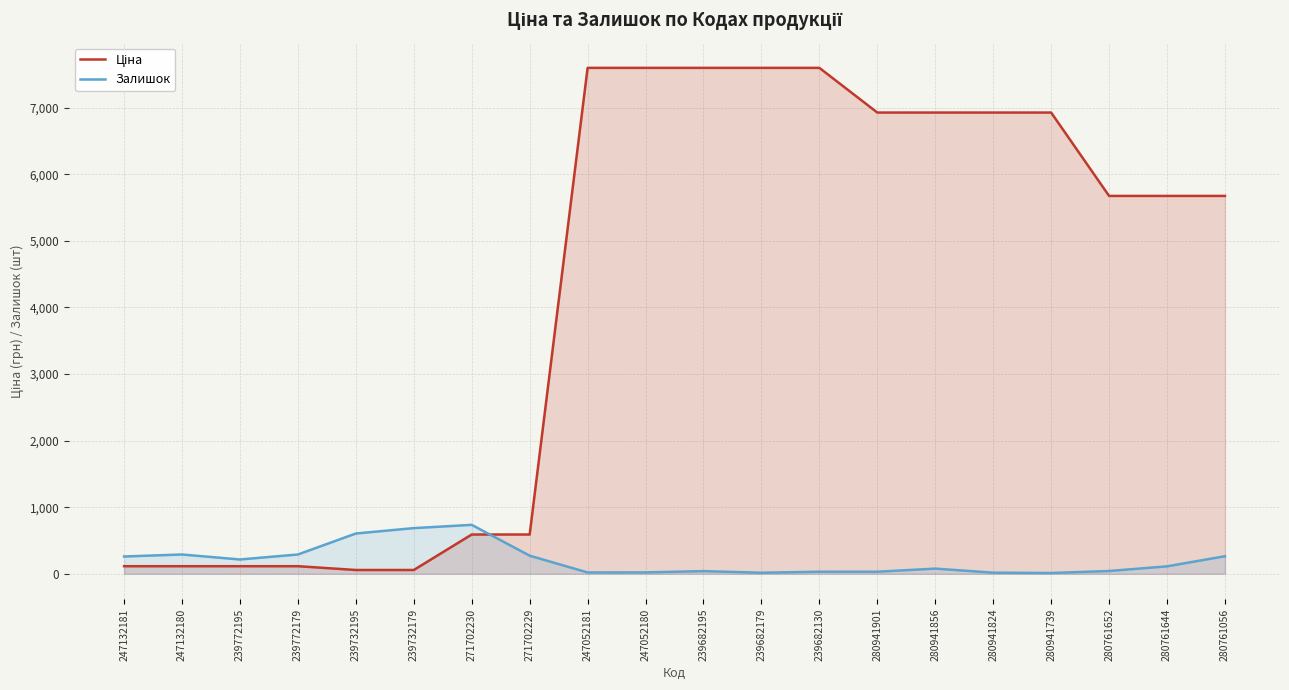

What is the difference between the second highest and second lowest values in the Залишок series?

670.0